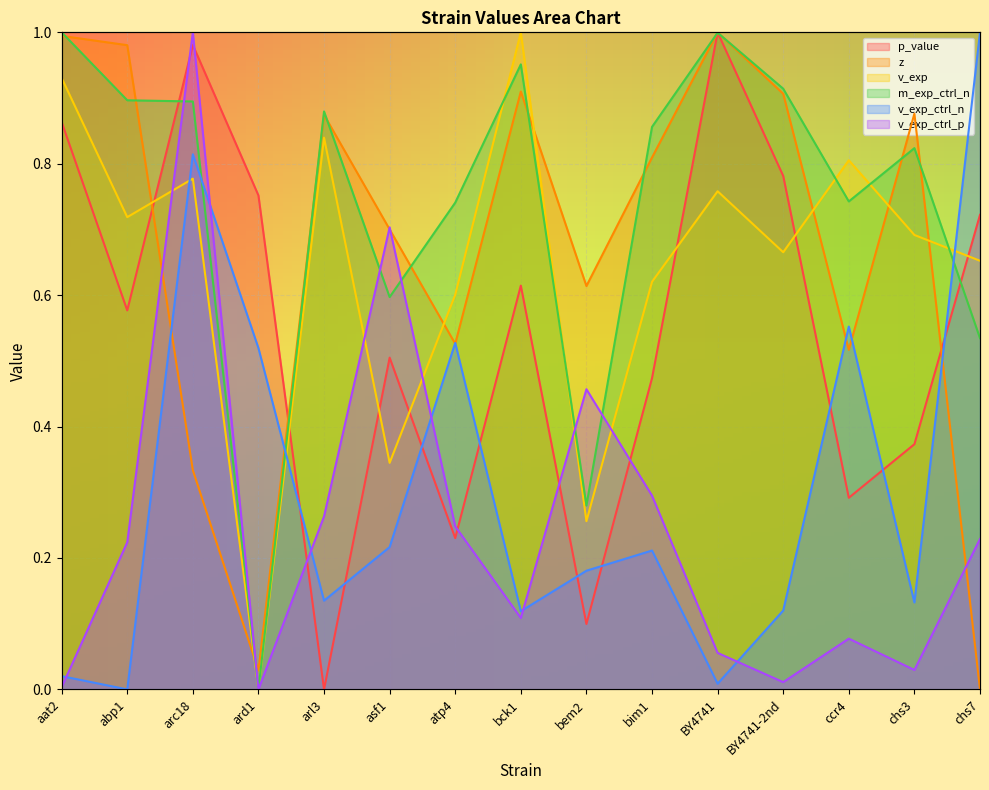

True or false: v_exp_ctrl_n and v_exp cross at least once.

True